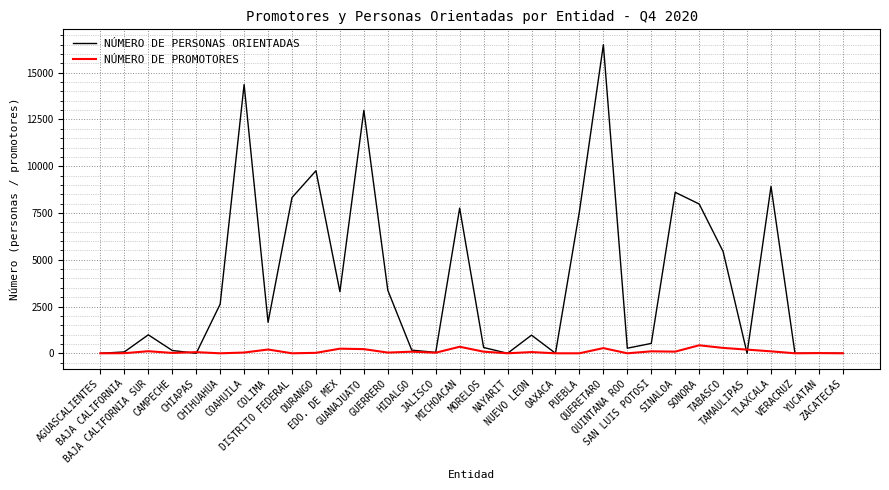

What is the maximum value for NÚMERO DE PROMOTORES?

428